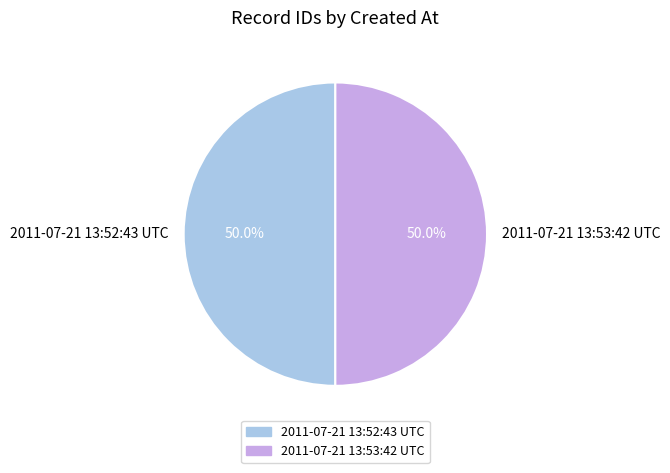

How much of the chart is everything except 2011-07-21 13:52:43 UTC?

50.0%